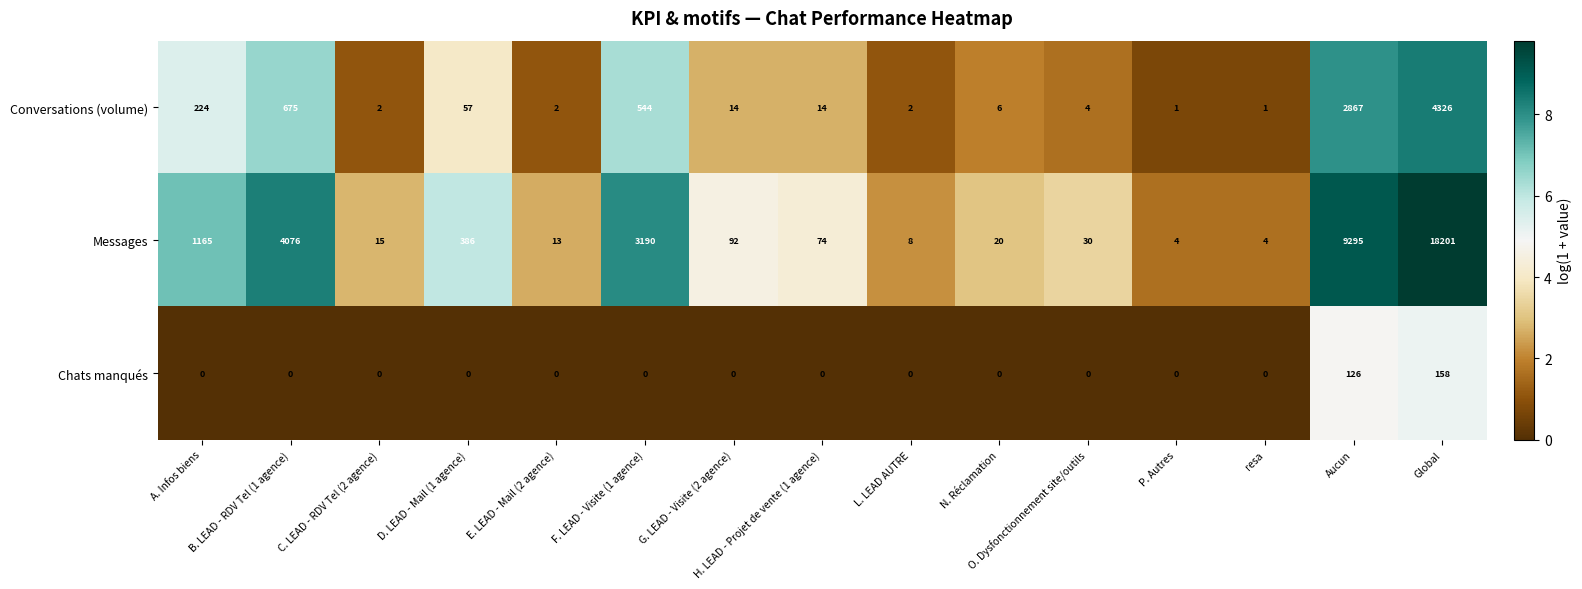

Is the value of Conversations (volume) at N. Réclamation greater than the value of Chats manqués at E. LEAD - Mail (2 agence)?

Yes